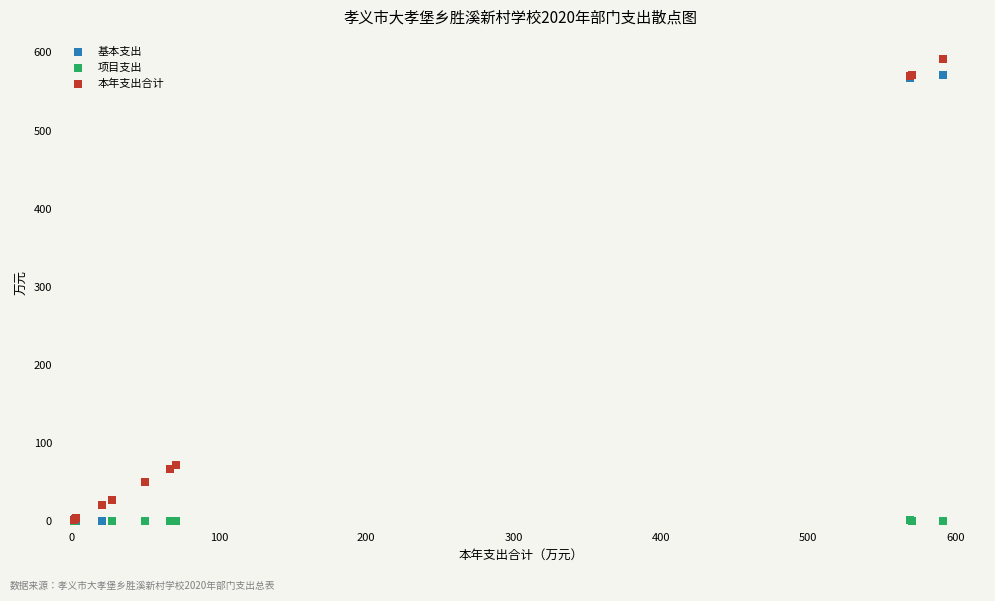

What are all the series names shown in the legend?

基本支出, 项目支出, 本年支出合计